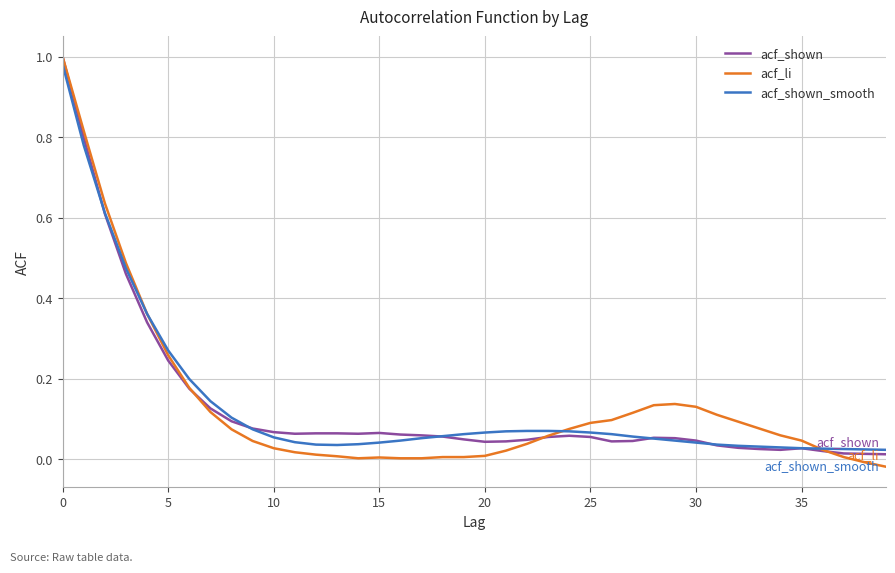

Which series has the largest range (max minus min)?

acf_li